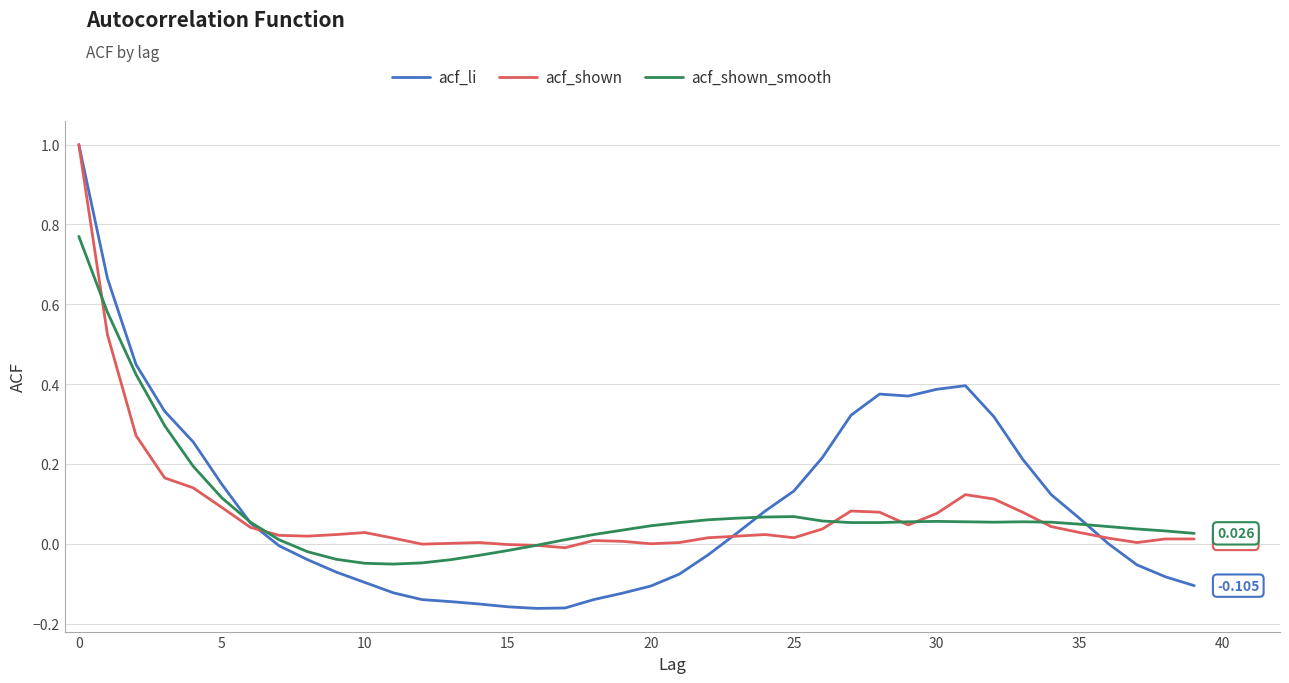

What are all the series names shown in the legend?

acf_li, acf_shown, acf_shown_smooth